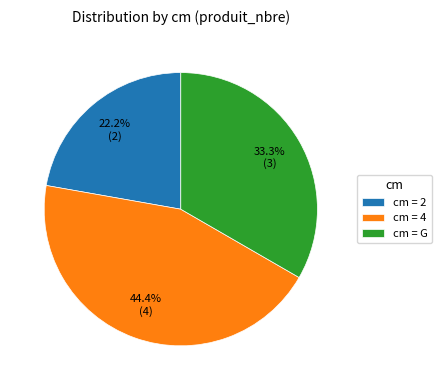

How many slices are in this pie chart?

3